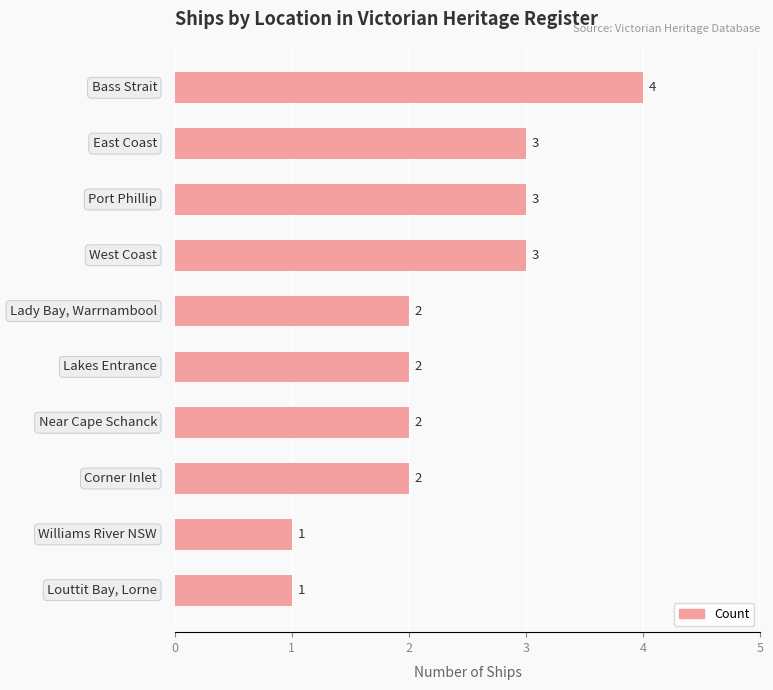

What is the average value?

2